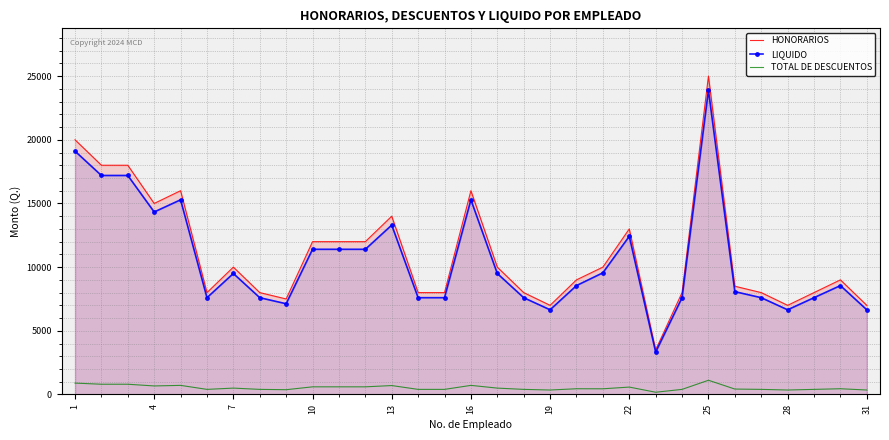

In LIQUIDO, how many points are lower than both neighbors (excluding endpoints)?

6